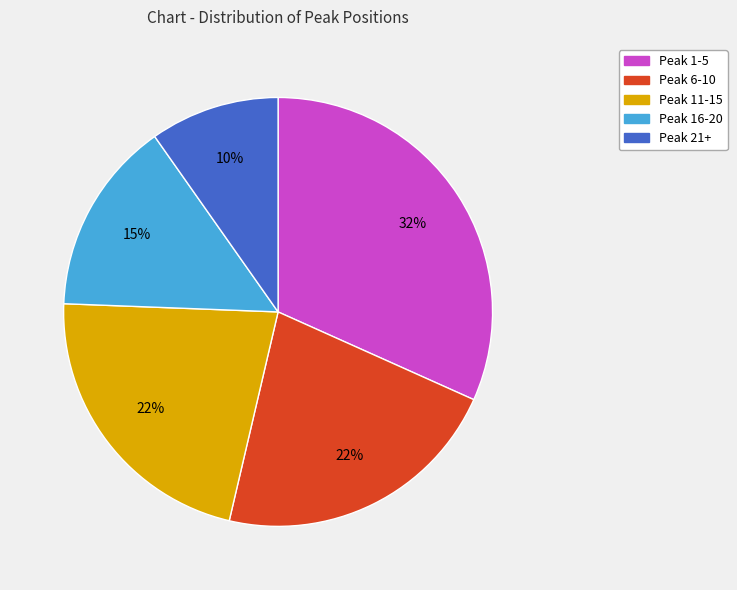

To the nearest percent, what is the difference between the largest and smallest slice percentages?

22%